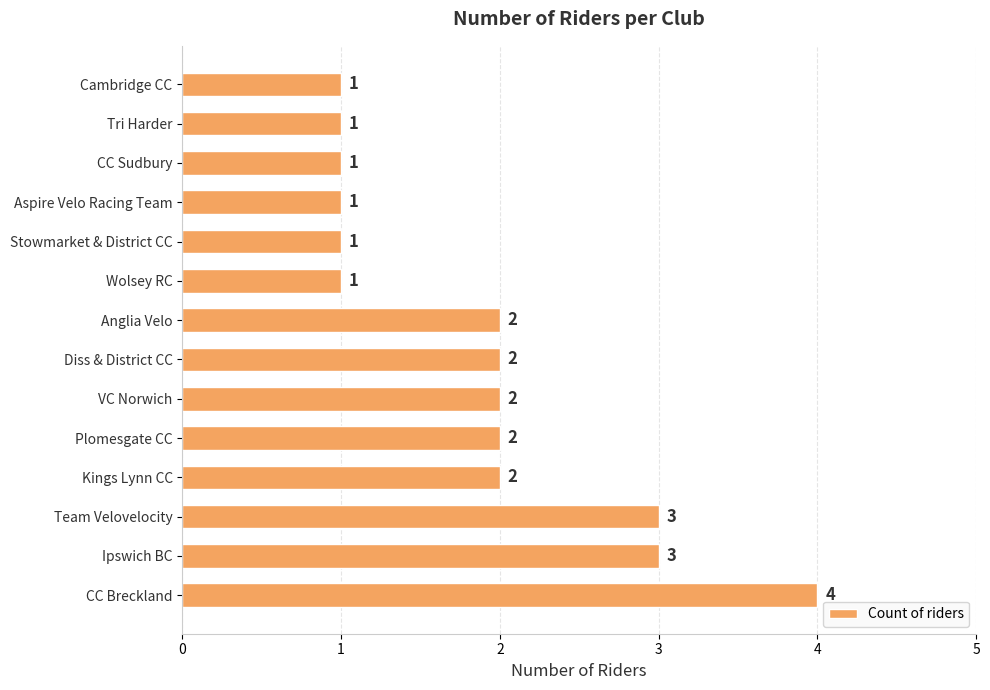

What is the maximum value shown in the chart?

4